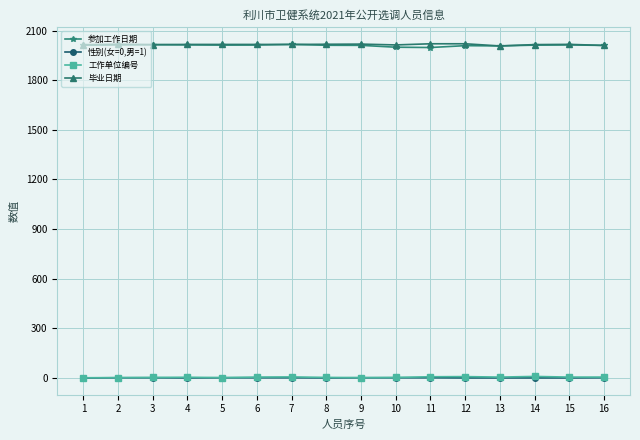

True or false: 参加工作日期 and 工作单位编号 cross at least once.

False